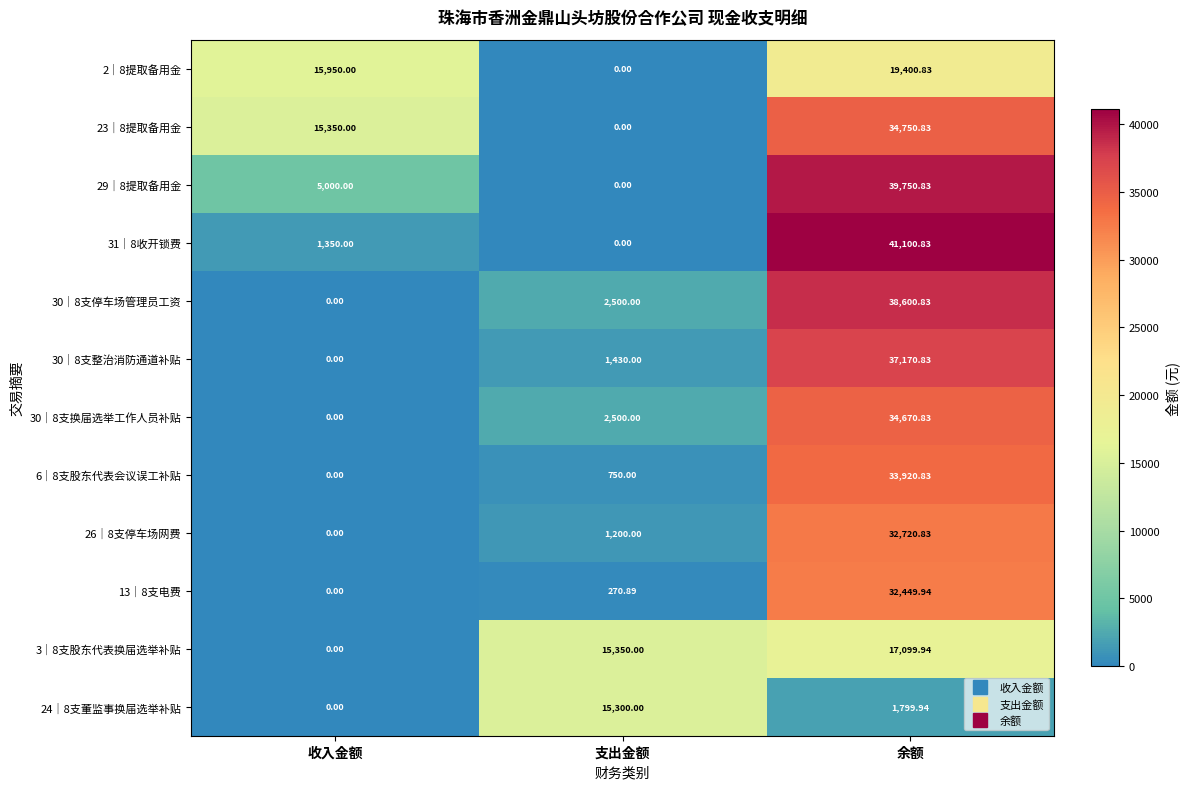

At which label does 30｜8支整治消防通道补贴 reach its minimum?

收入金额